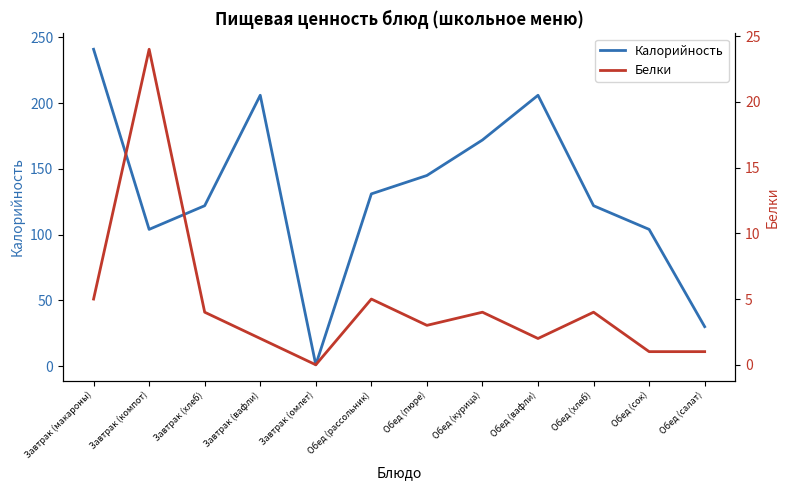

Rank the series by their maximum value, from lowest to highest.

Белки, Калорийность